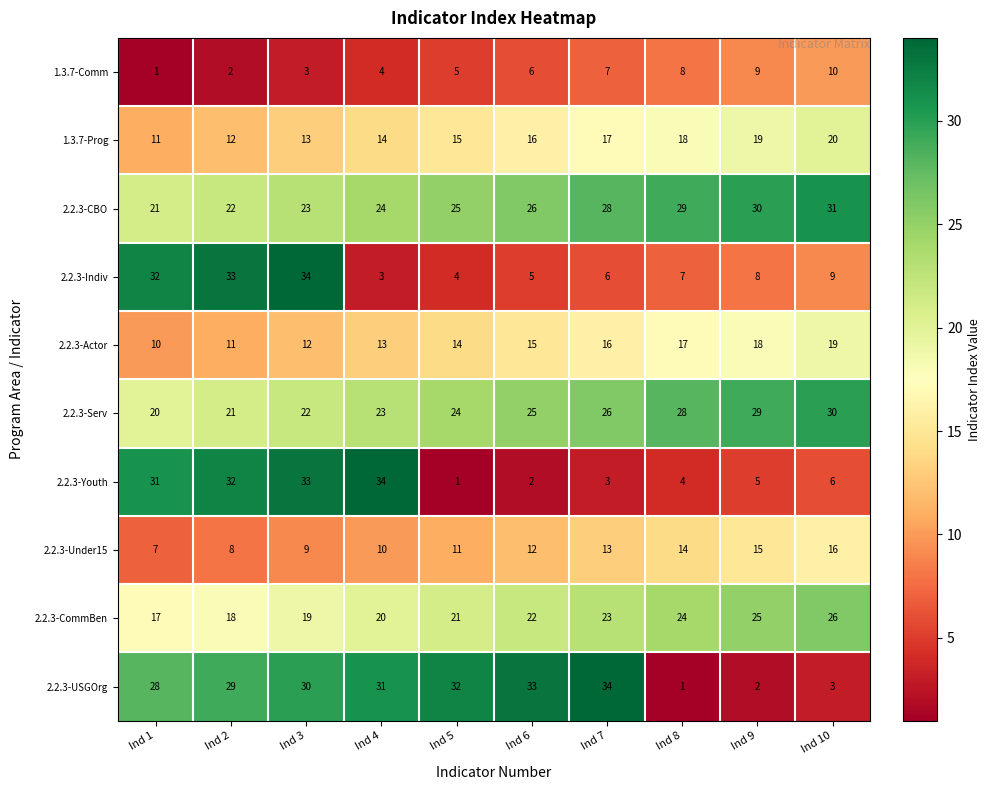

Which series has the largest total across all categories?

2.2.3-CBO